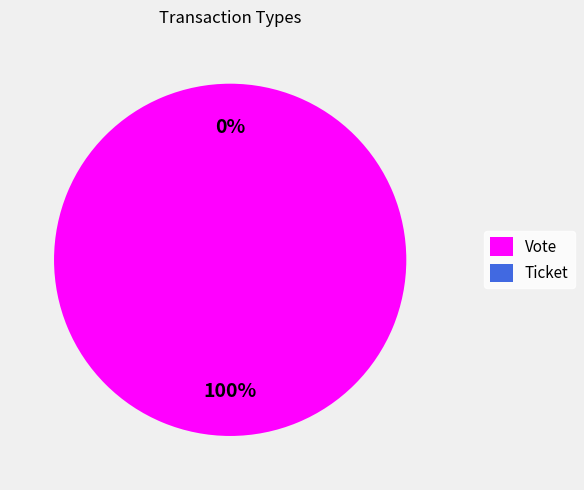

Does Ticket account for over 50% of the chart?

No